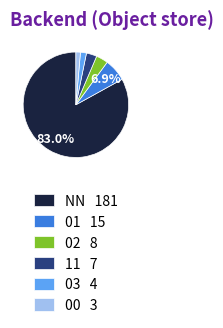

Do 03 4 and NN 181 together represent more than half of the pie?

Yes